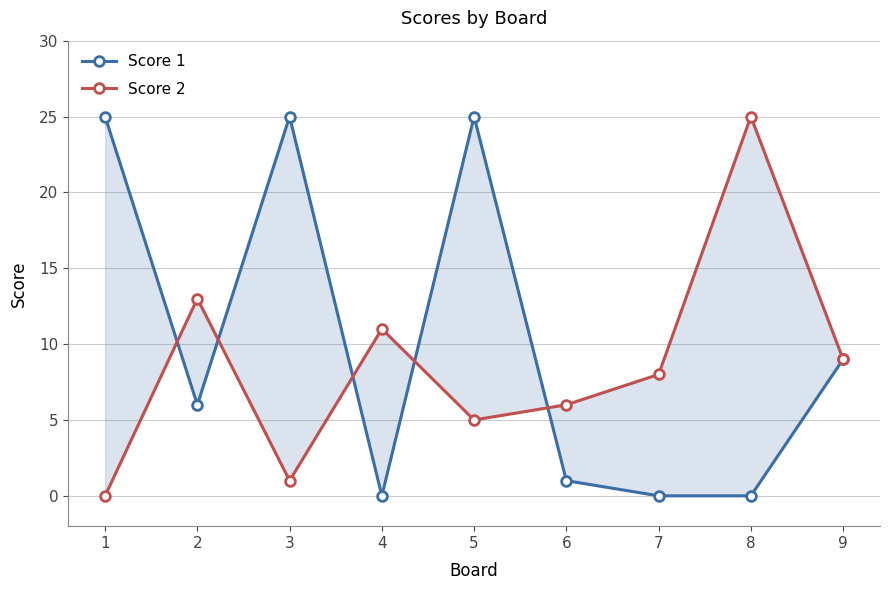

What is the value of the Score 1 point at the 6th from the left?

1